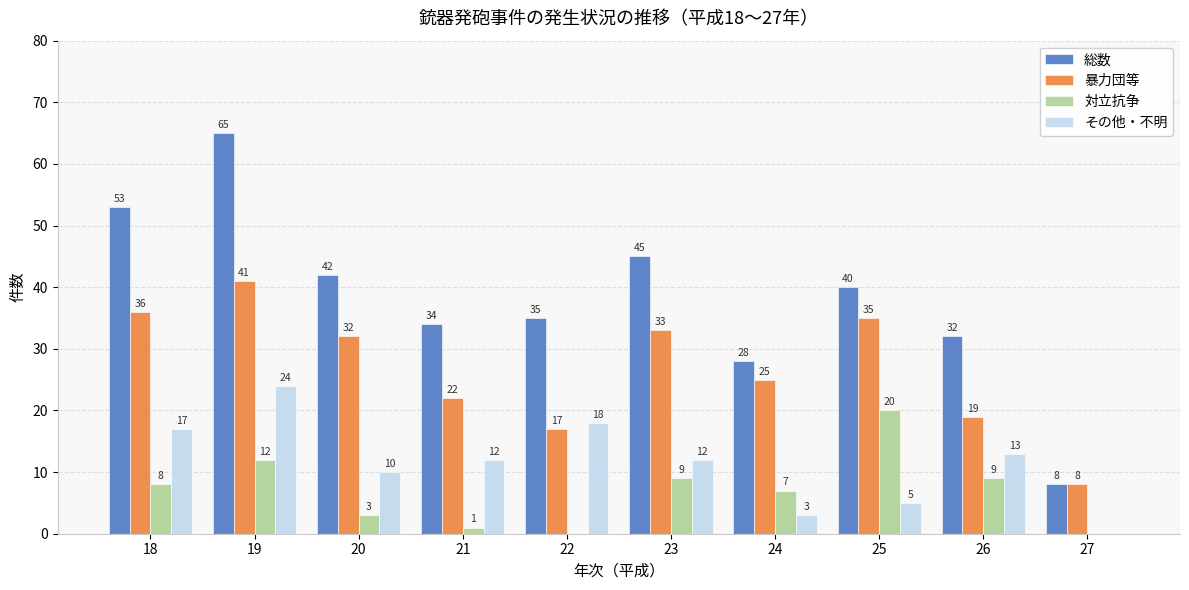

Which series changed the most between 24 and 27?

総数